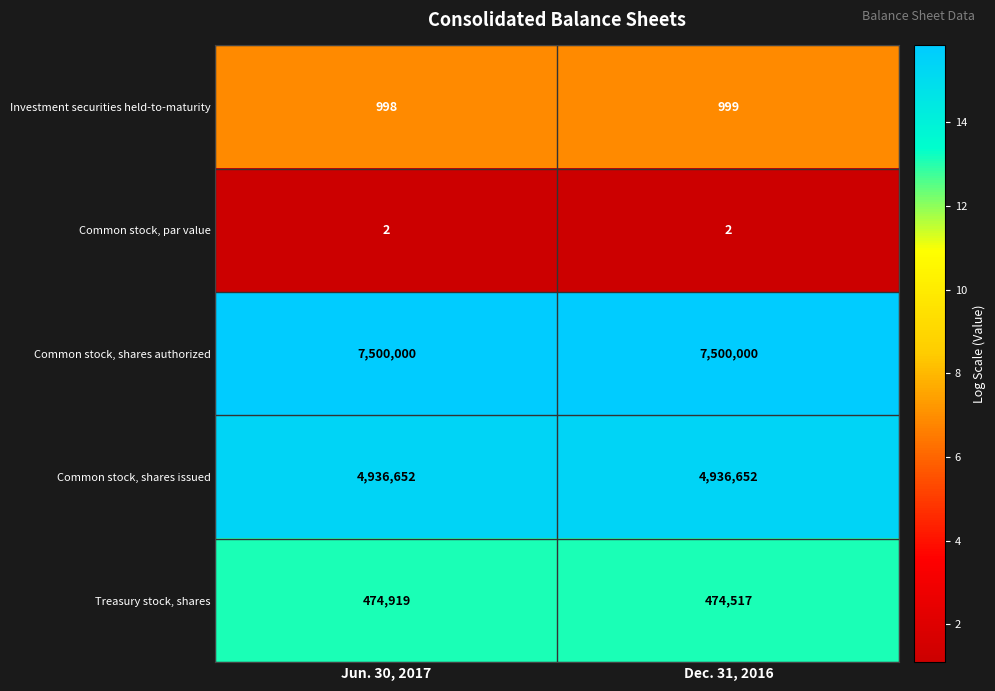

Reading left to right, transcribe all the data shown in this chart.

Investment securities held-to-maturity: 998	999
Common stock, par value: 2	2
Common stock, shares authorized: 7500000	7500000
Common stock, shares issued: 4936652	4936652
Treasury stock, shares: 474919	474517